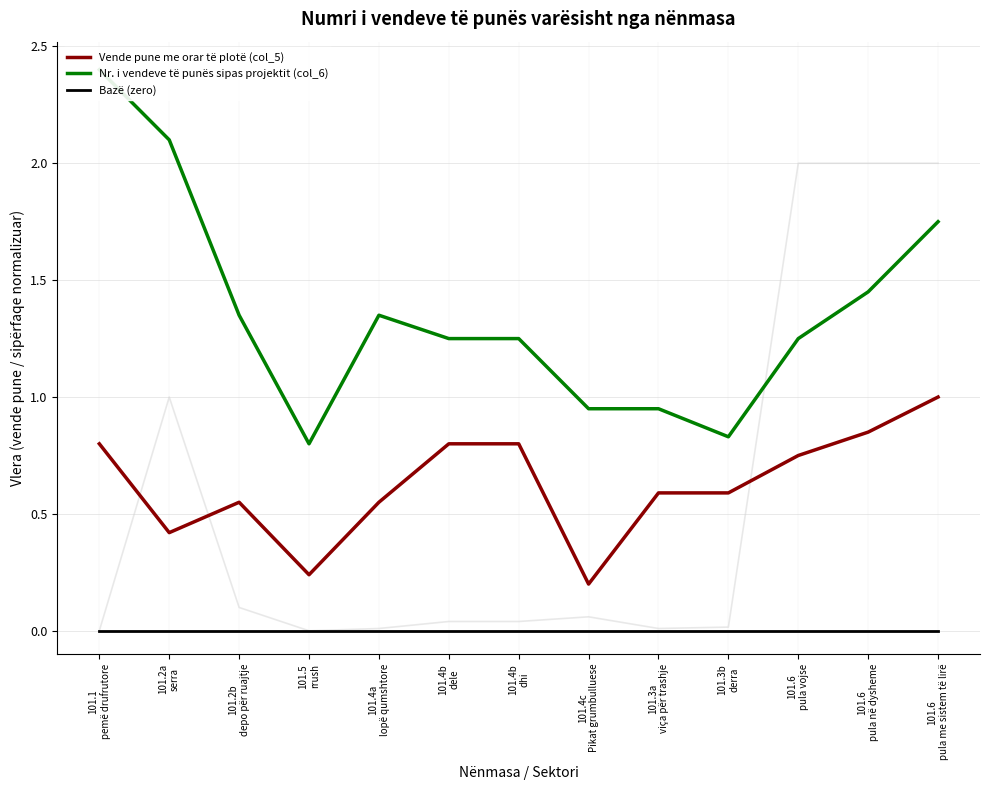

Which category has the highest value in the Bazë (zero) series?

101.1
pemë drufrutore